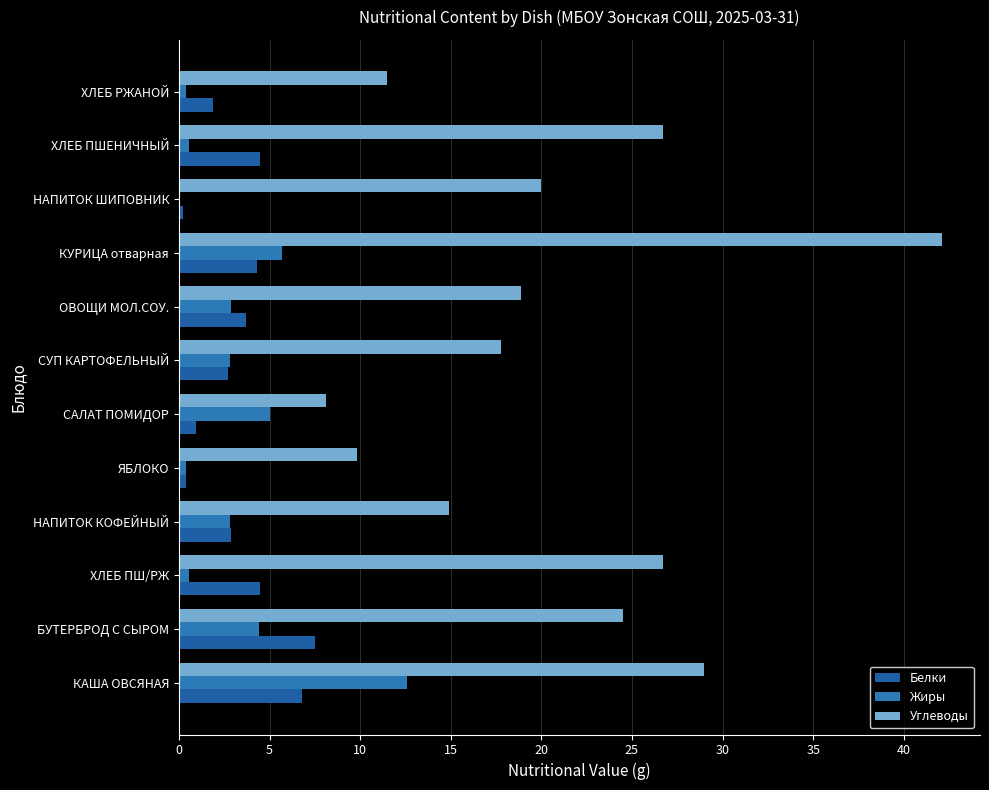

How many series are shown in this chart?

3